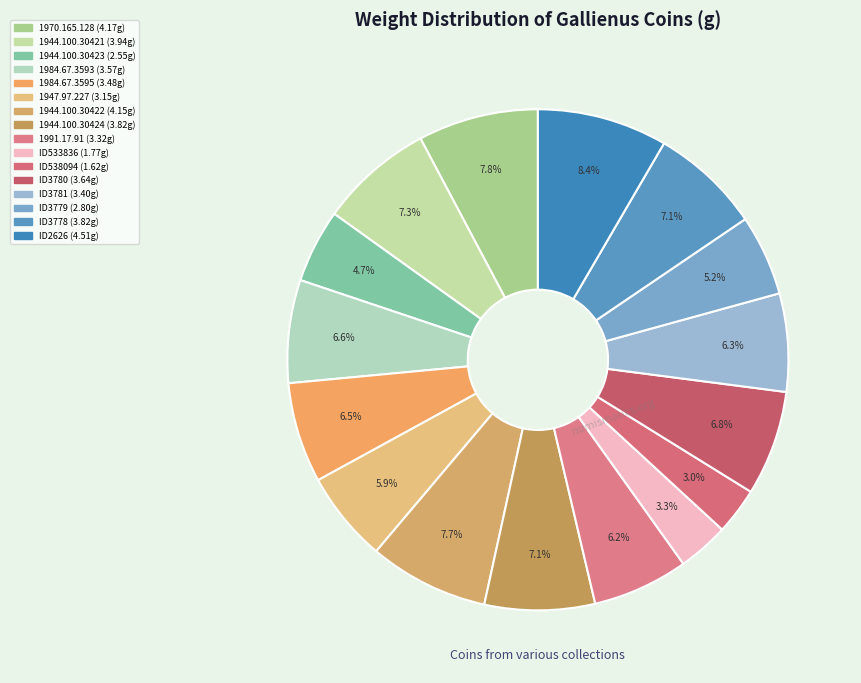

To the nearest percent, what percentage of the pie is 1991.17.91?

6%